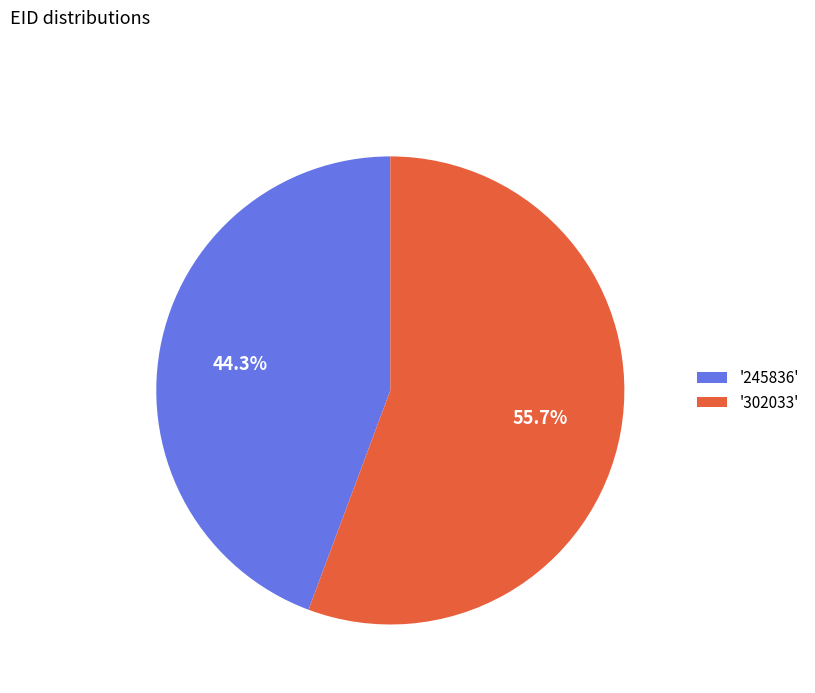

To the nearest percent, what is the difference between the largest and smallest slice percentages?

11%